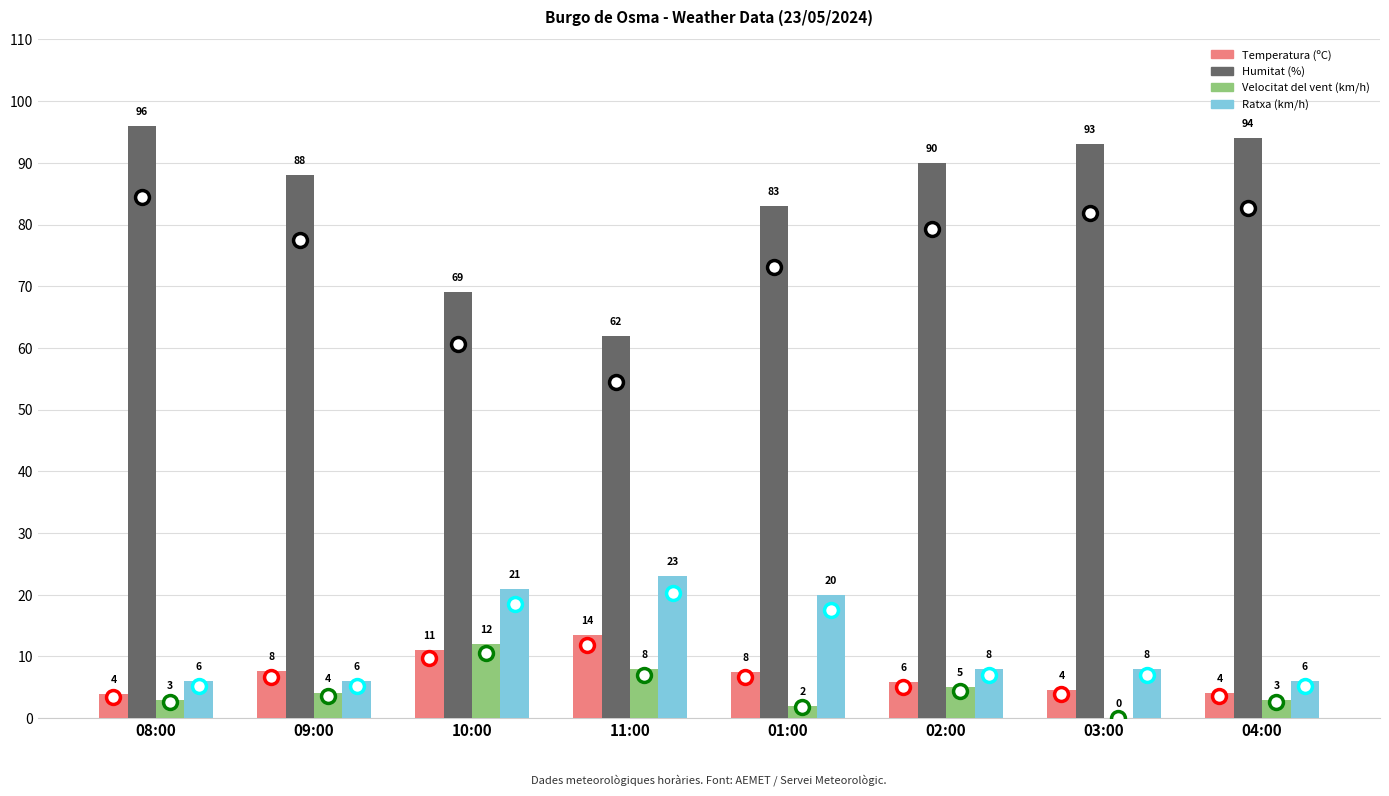

What is the average value of the Velocitat del vent (km/h) series?

4.6